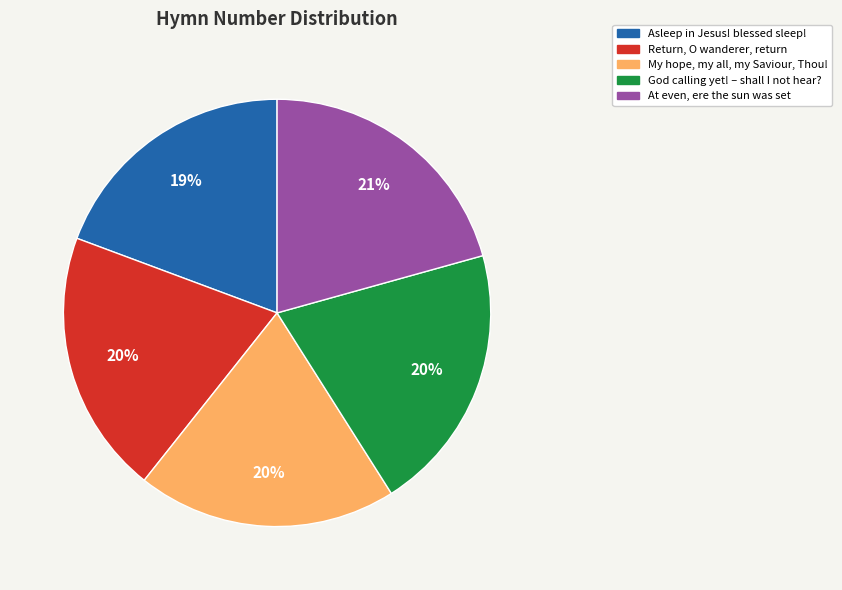

What percentage is the At even, ere the sun was set slice, to the nearest percent?

21%